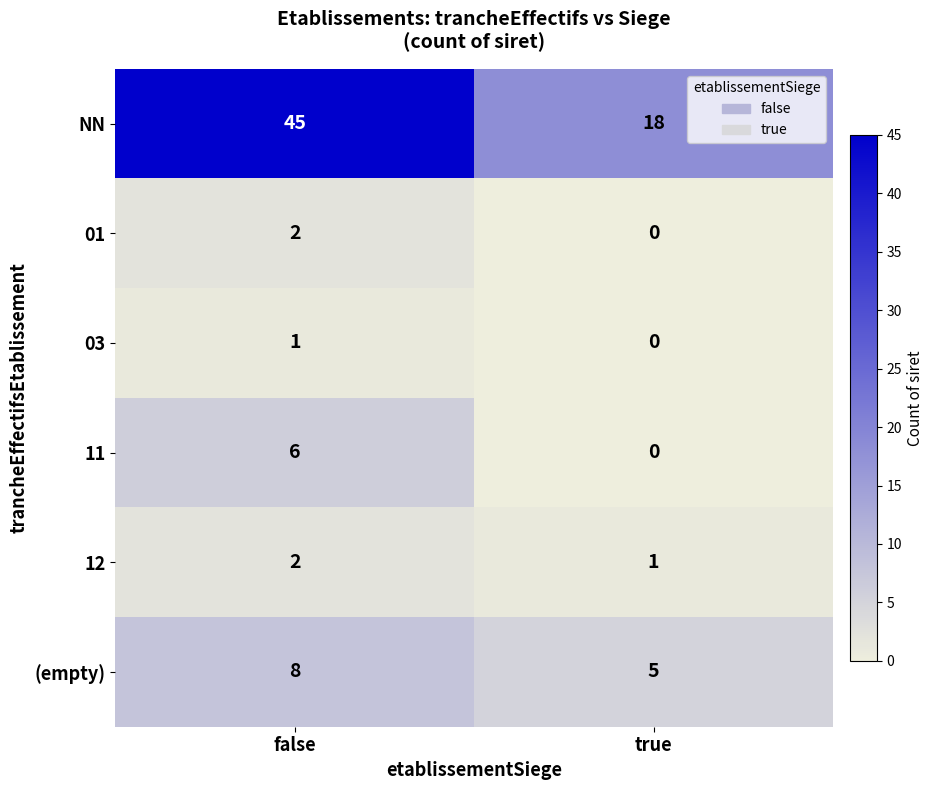

Reading right to left, what are all the values shown in this chart?

NN: true=18	false=45
01: true=0	false=2
03: true=0	false=1
11: true=0	false=6
12: true=1	false=2
(empty): true=5	false=8